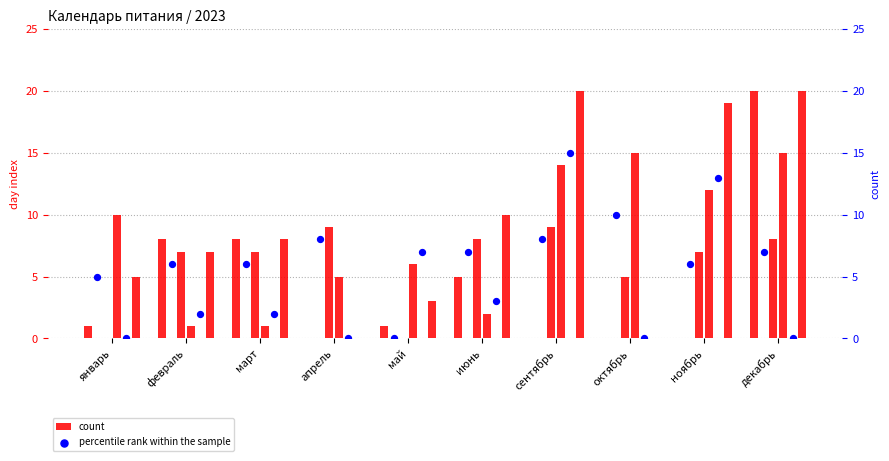

At which category is the sum across all series the highest?

декабрь